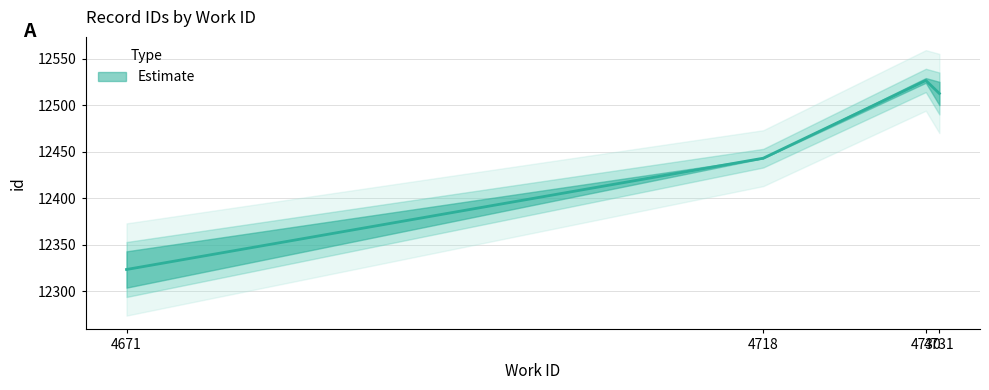

At which category does the chart reach its peak across all series?

4730